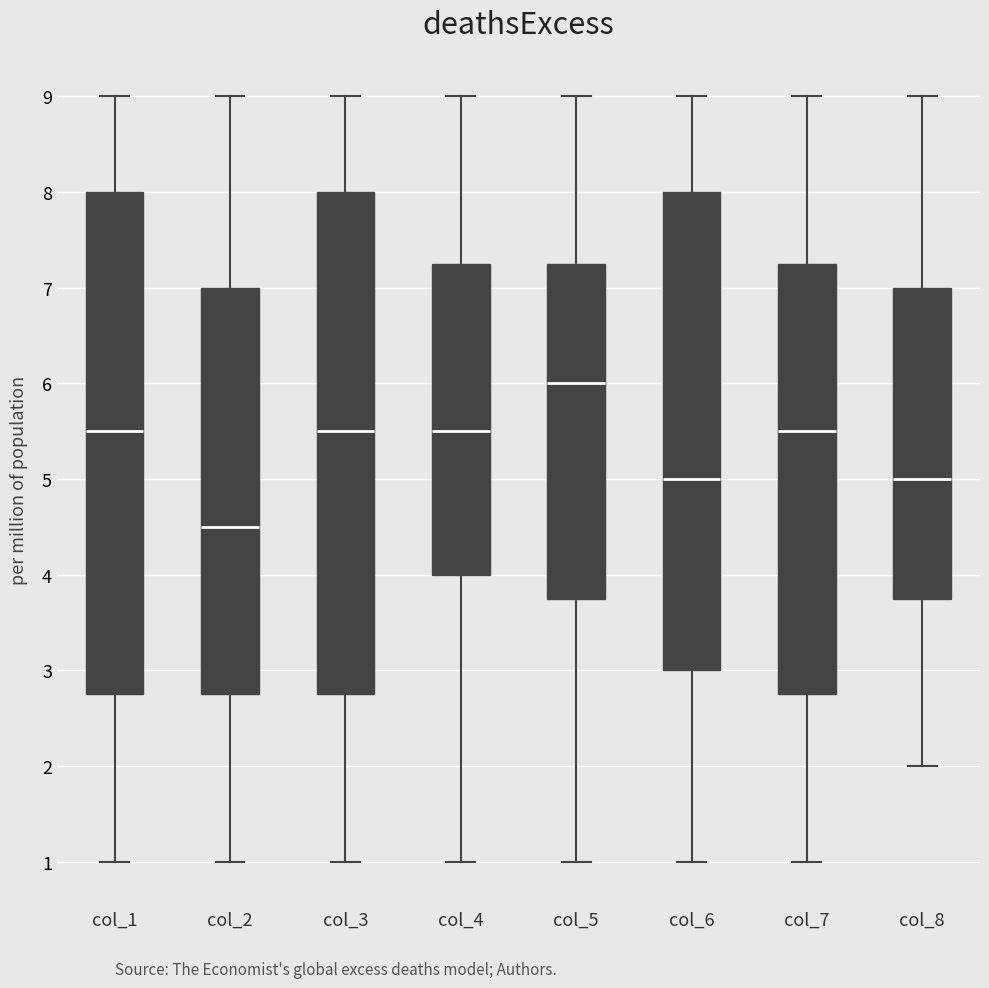

Where does the median line of the box for col_5 sit on the y-axis? The values are not printed on the chart, so give them approximately, as read against the axis.

6.0